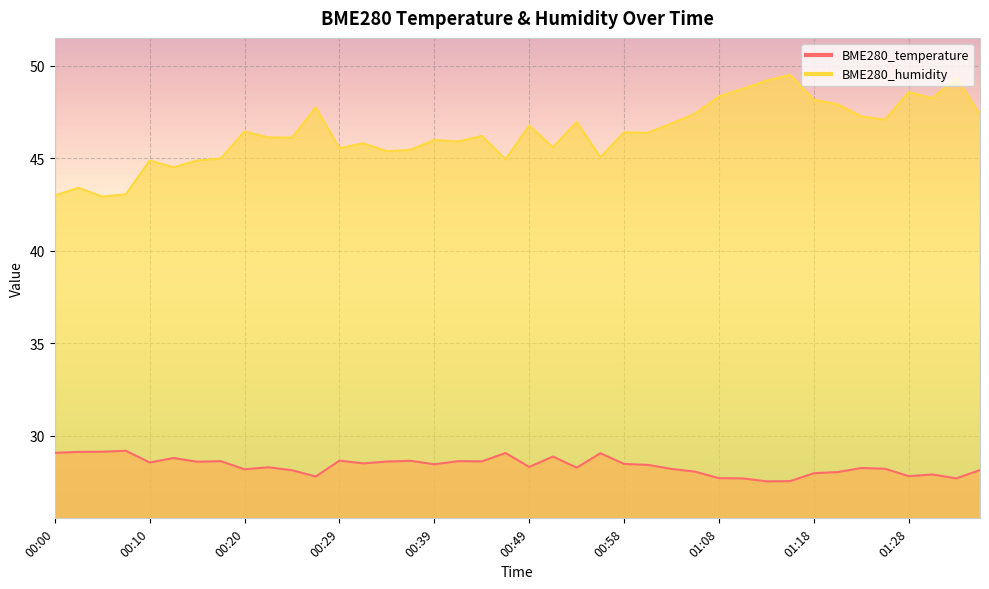

Reading right to left, what are all the values shown in this chart?

BME280_temperature: 28.2	27.7	27.9	27.8	28.2	28.3	28.1	28.0	27.6	27.6	27.7	27.7	28.1	28.2	28.4	28.5	29.1	28.3	28.9	28.3	29.1	28.6	28.6	28.5	28.7	28.6	28.5	28.7	27.8	28.1	28.3	28.2	28.6	28.6	28.8	28.6	29.2	29.1	29.1	29.1
BME280_humidity: 47.4	49.4	48.2	48.6	47.1	47.3	47.9	48.2	49.5	49.2	48.8	48.4	47.4	46.9	46.4	46.4	45.1	47.0	45.6	46.8	45.0	46.2	45.9	46.0	45.5	45.4	45.8	45.5	47.8	46.1	46.1	46.5	45.0	44.9	44.5	44.9	43.1	42.9	43.4	43.0